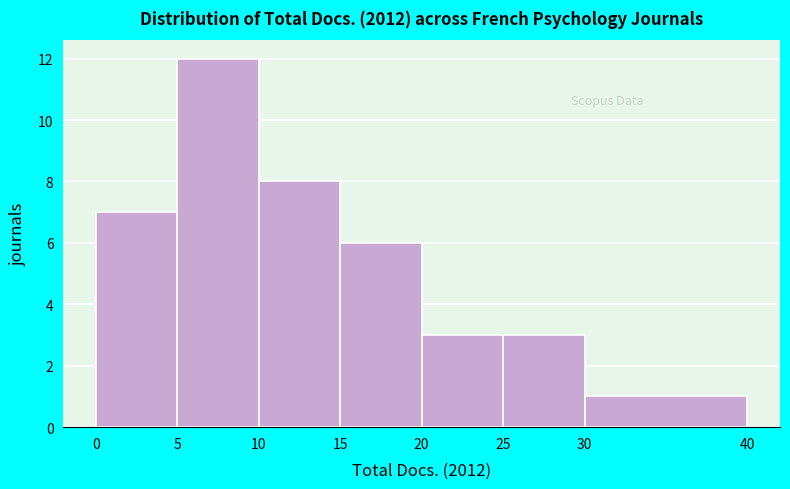

Which range on the x-axis has the tallest bar?

5 to 10